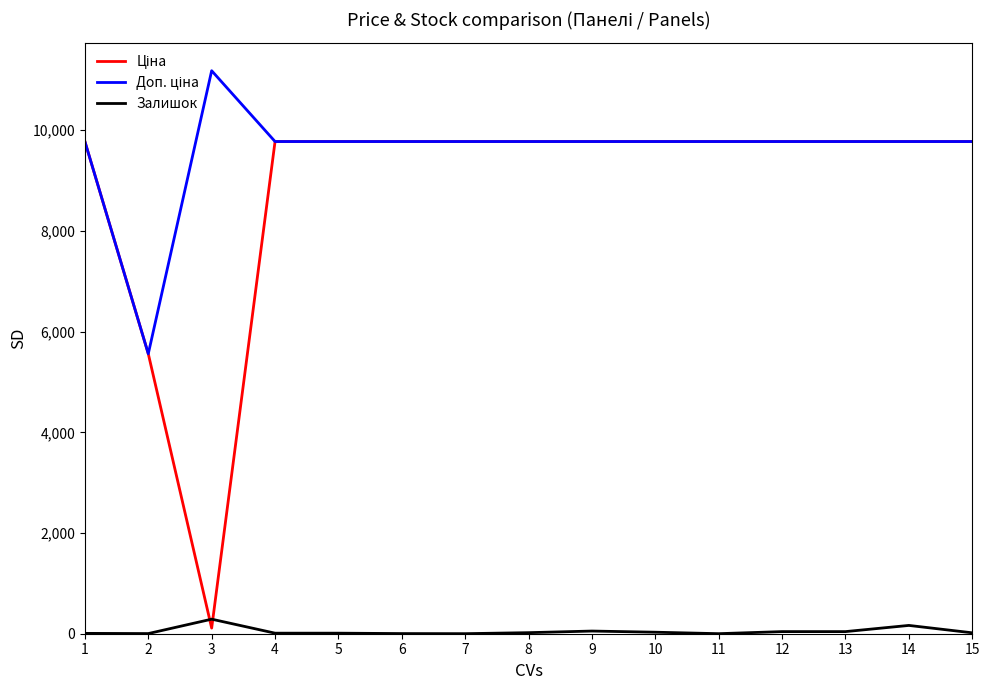

Does the chart display data point markers on the line(s)?

No